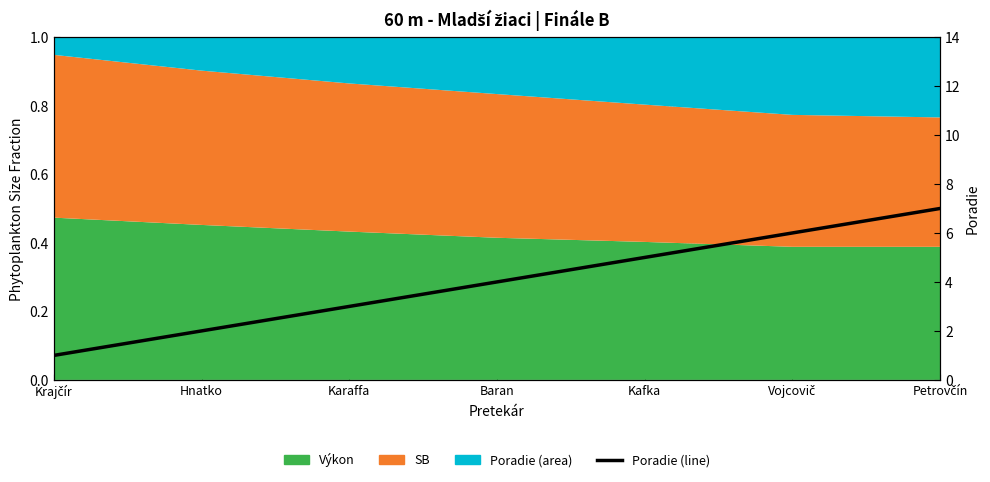

What is the label of the 1st point from the left?

Krajčír